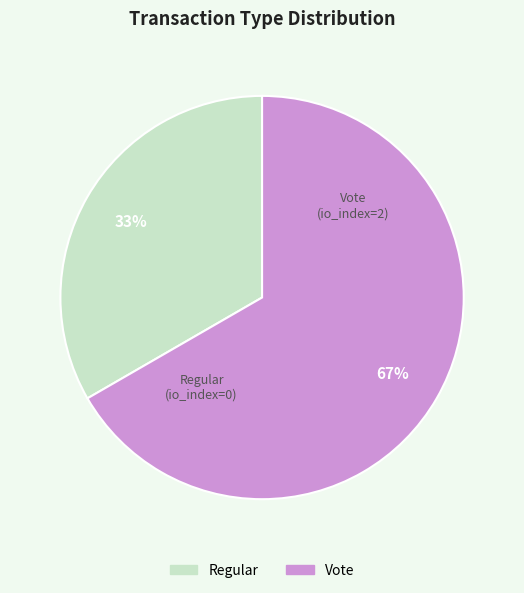

To the nearest percent, what portion does Vote represent?

67%